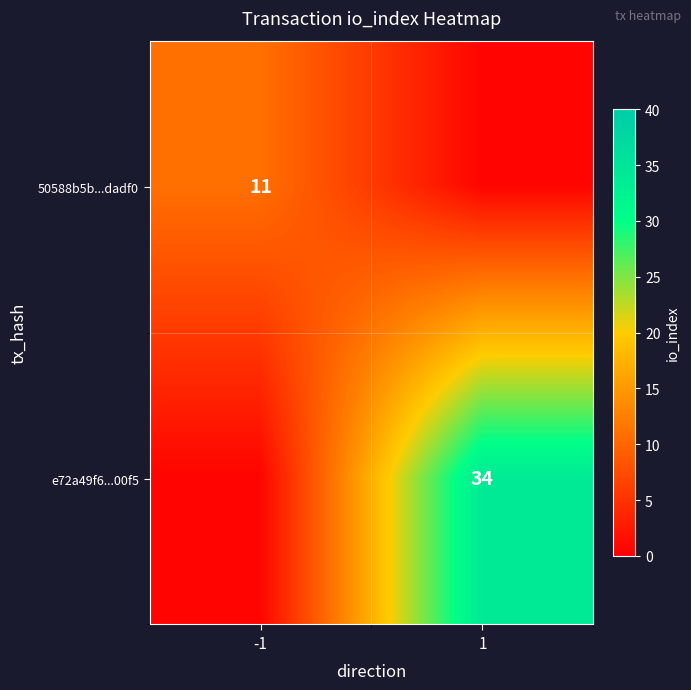

True or false: 50588b5b...dadf0 has a value of 5.1 at -1.

False